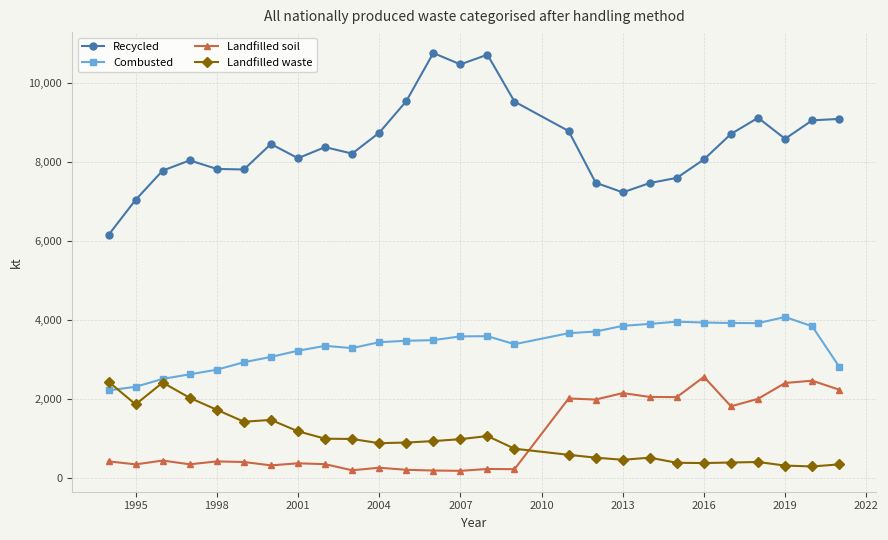

Does the chart display data point markers on the line(s)?

Yes